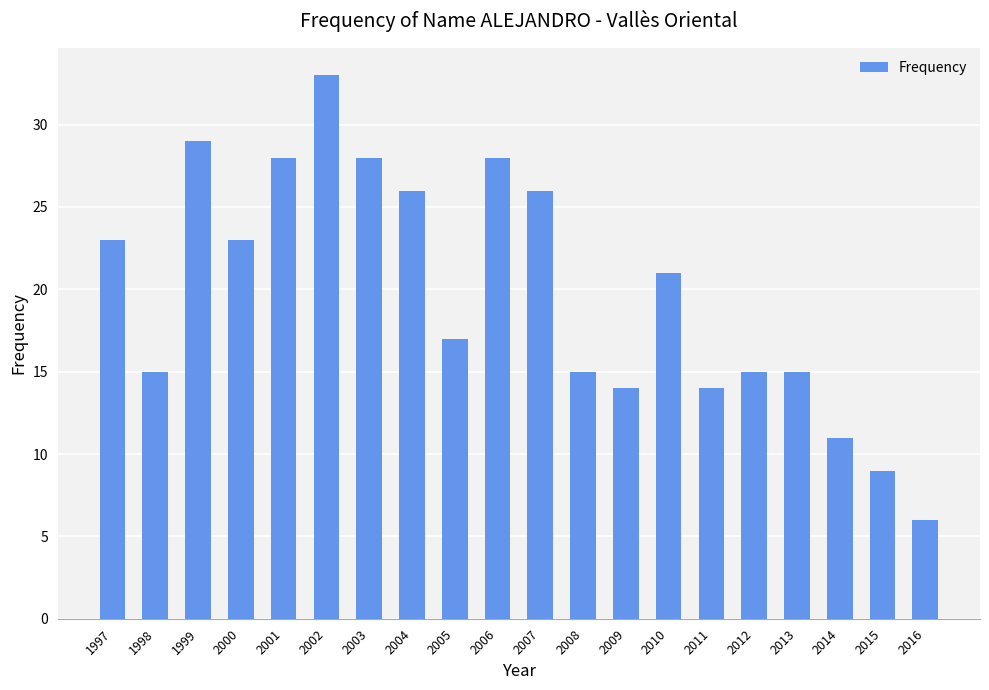

Which label corresponds to the largest value in the chart?

2002